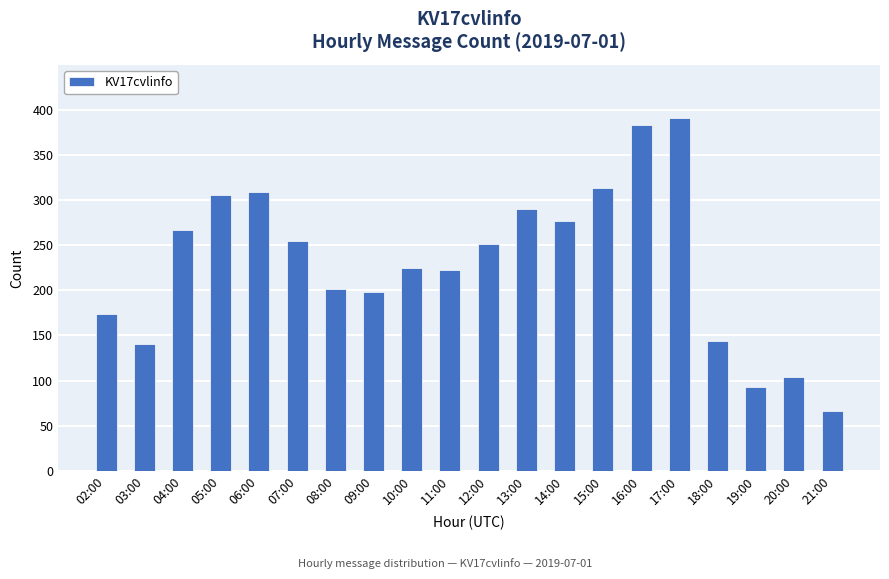

True or false: the data shows 334 at 09:00.

False